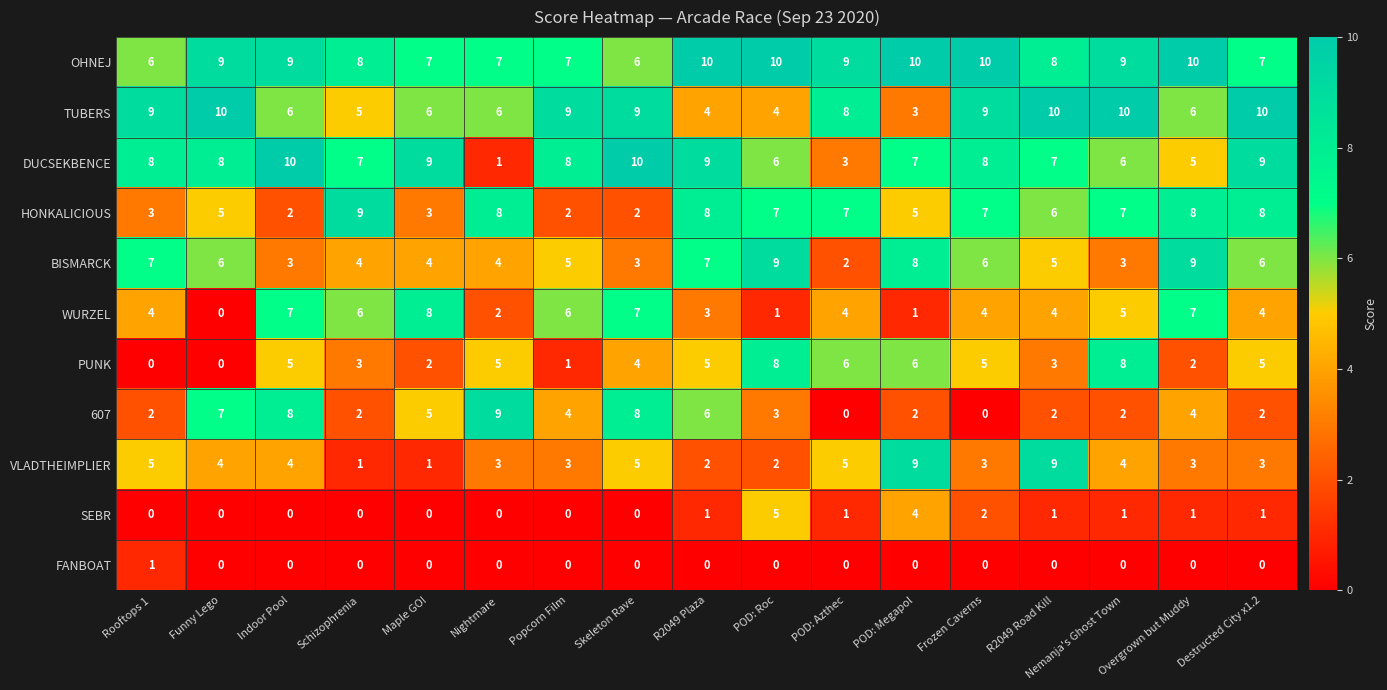

What is the difference between the maximum and minimum values in the BISMARCK series?

7